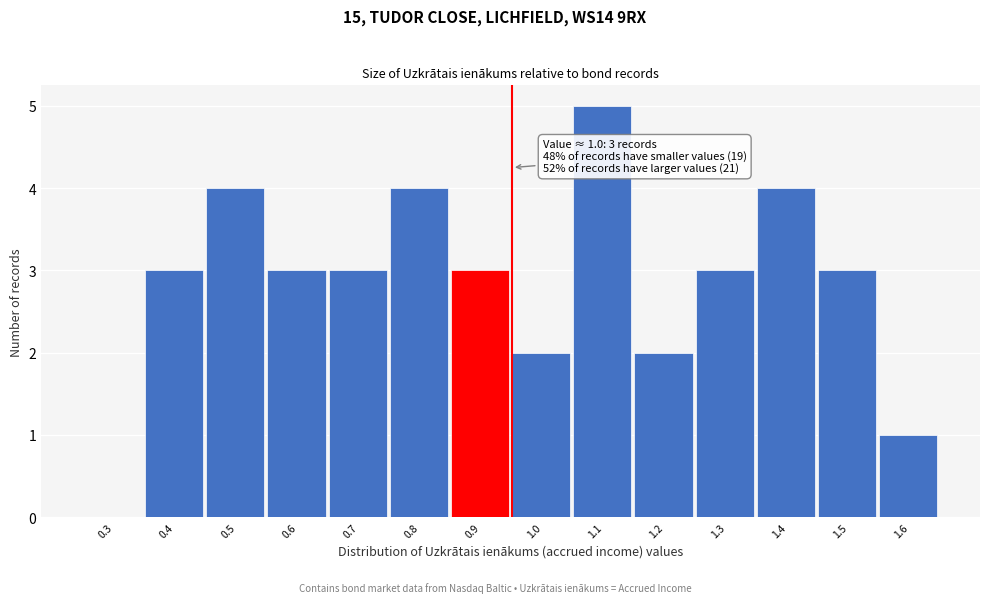

Reading left to right, list all the values displayed in this chart.

0.3=0	0.4=3	0.5=4	0.6=3	0.7=3	0.8=4	0.9=3	1.0=2	1.1=5	1.2=2	1.3=3	1.4=4	1.5=3	1.6=1